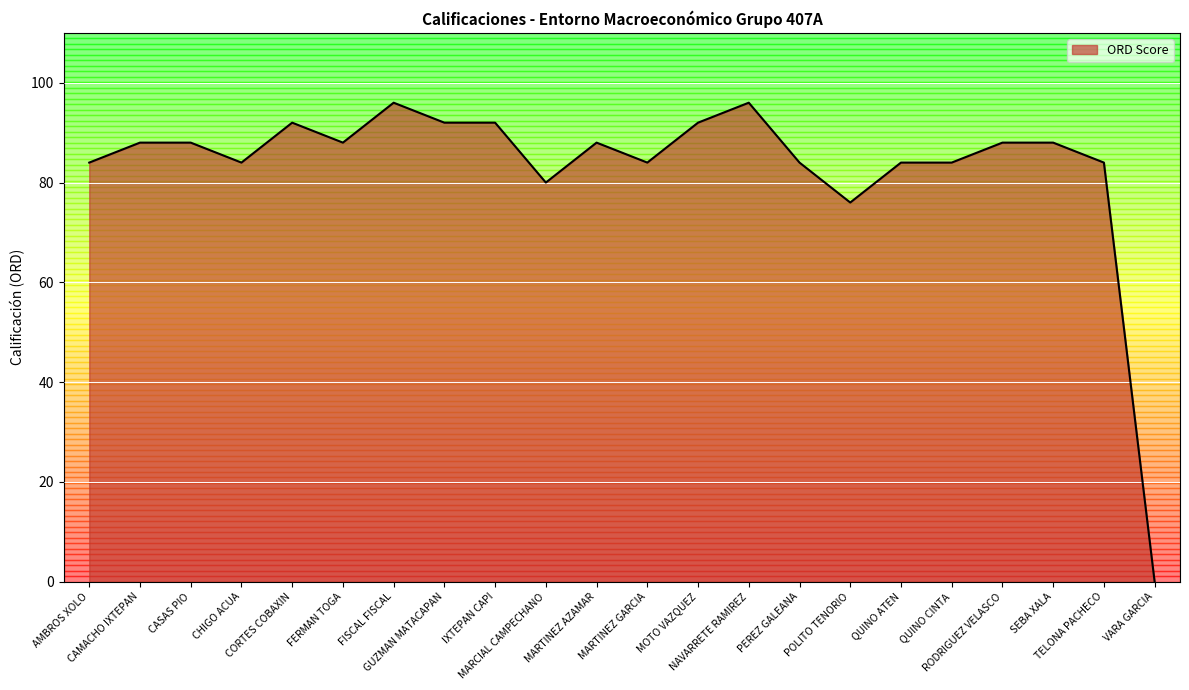

Reading left to right, what are all the values shown in this chart?

AMBROS XOLO=84	CAMACHO IXTEPAN=88	CASAS PIO=88	CHIGO ACUA=84	CORTES COBAXIN=92	FERMAN TOGA=88	FISCAL FISCAL=96	GUZMAN MATACAPAN=92	IXTEPAN CAPI=92	MARCIAL CAMPECHANO=80	MARTINEZ AZAMAR=88	MARTINEZ GARCIA=84	MOTO VAZQUEZ=92	NAVARRETE RAMIREZ=96	PEREZ GALEANA=84	POLITO TENORIO=76	QUINO ATEN=84	QUINO CINTA=84	RODRIGUEZ VELASCO=88	SEBA XALA=88	TELONA PACHECO=84	VARA GARCIA=0